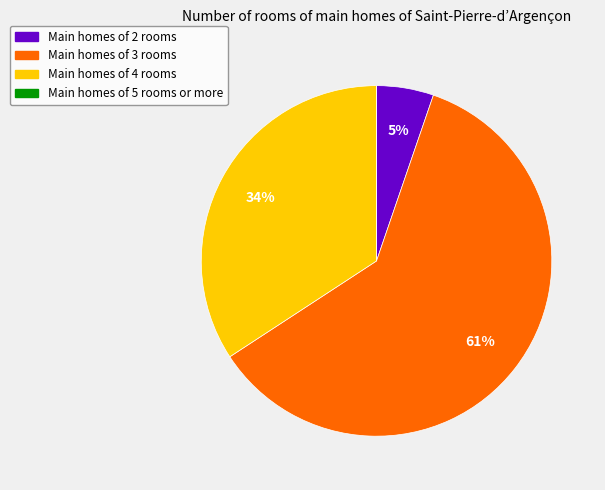

To the nearest percent, what is the difference between the largest and smallest slice percentages?

61%